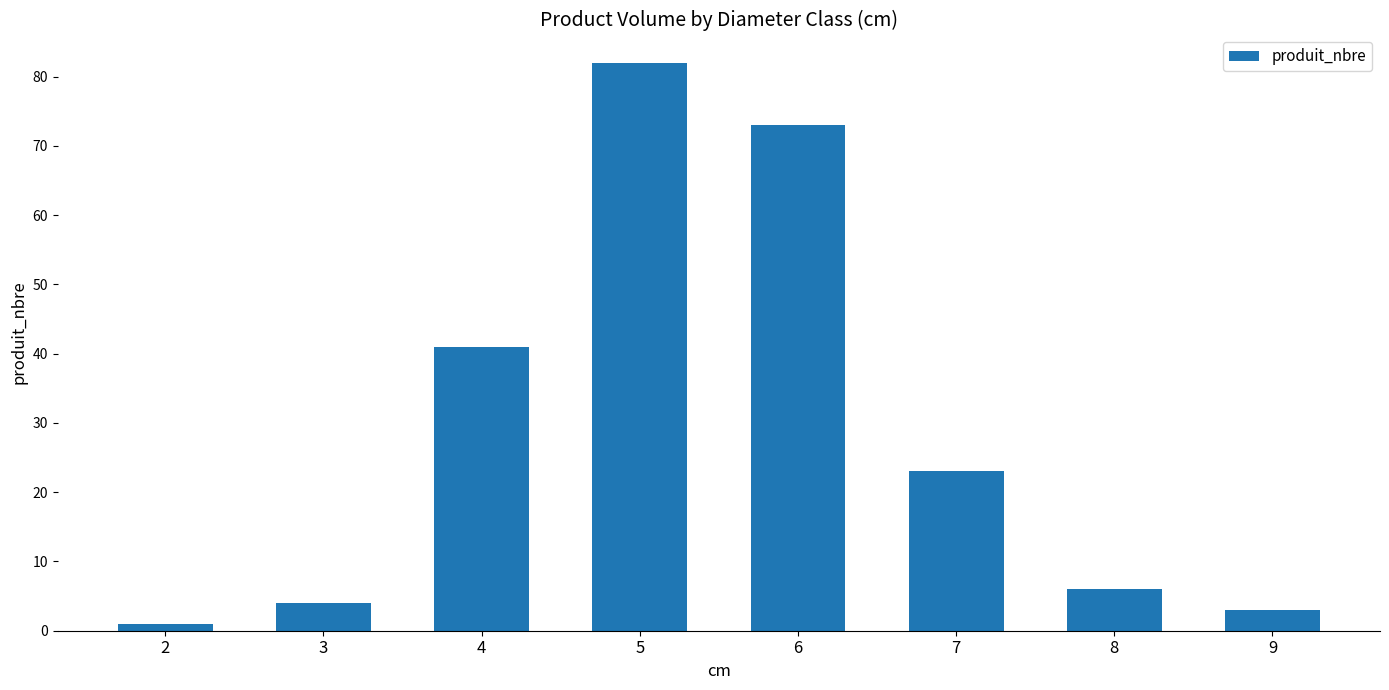

Reading left to right, transcribe all the data shown in this chart.

1	4	41	82	73	23	6	3